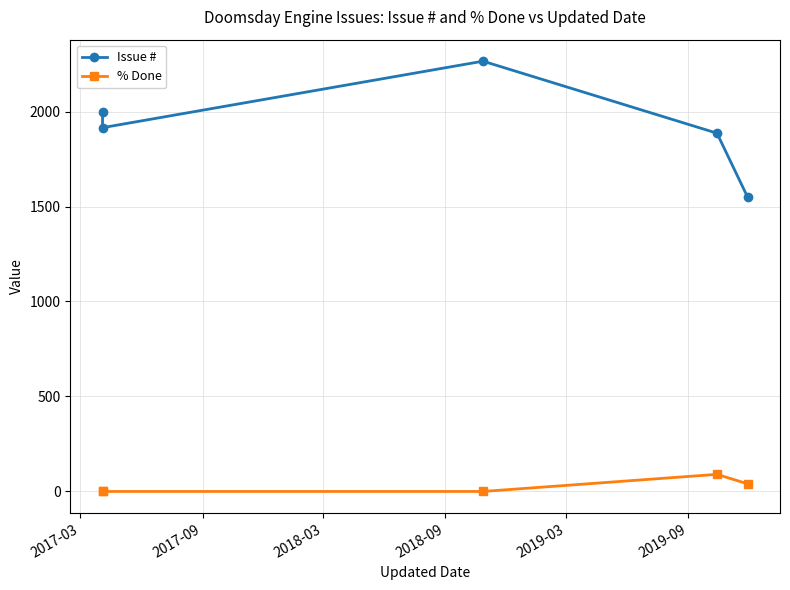

Rank the series by their maximum value, from lowest to highest.

% Done, Issue #